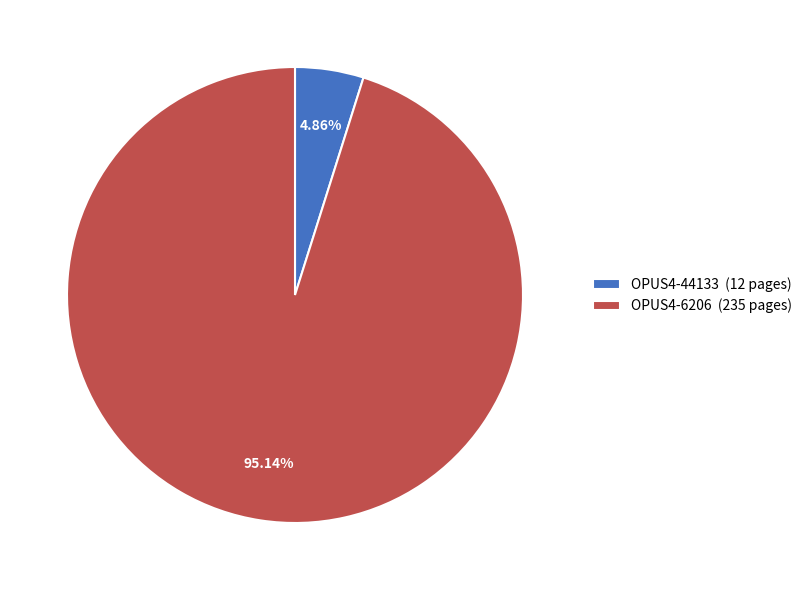

Which category has the smallest portion of the pie?

OPUS4-44133